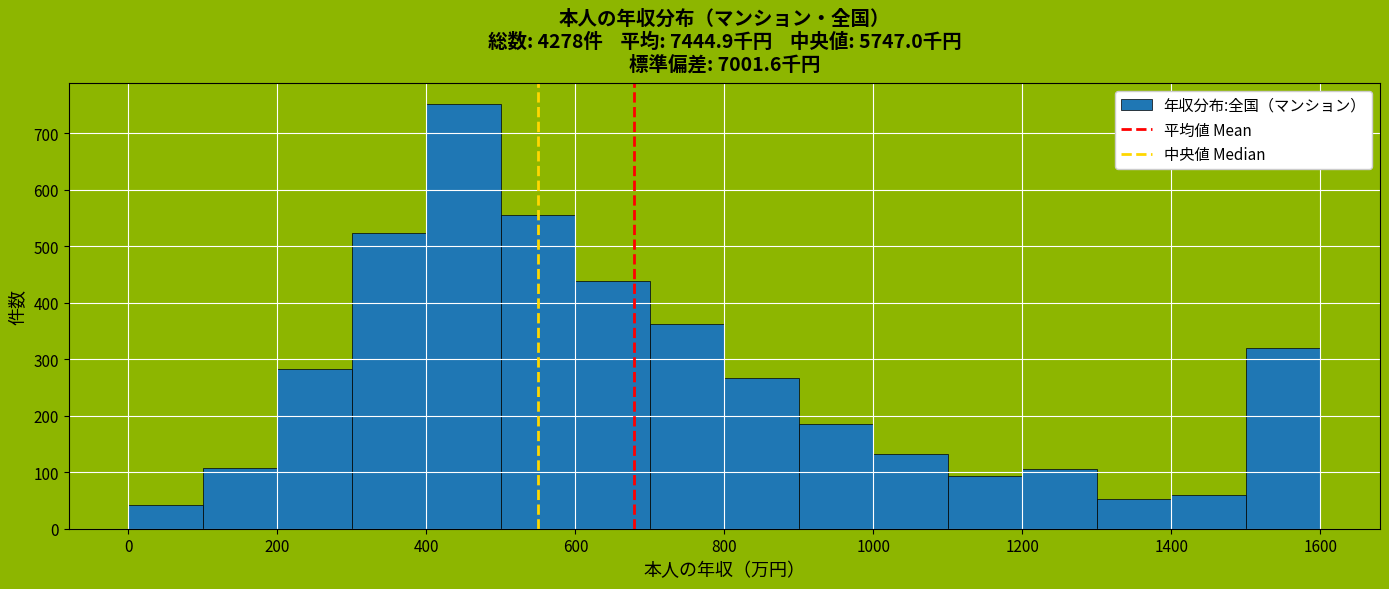

Reading left to right, list every bar in this chart as the range it spans on the x-axis followed by its height. The values are not printed on the chart, so give them approximately, as read against the axis.

0 to 100: 40
100 to 200: 110
200 to 300: 280
300 to 400: 520
400 to 500: 750
500 to 600: 560
600 to 700: 440
700 to 800: 360
800 to 900: 270
900 to 1000: 190
1000 to 1100: 130
1100 to 1200: 90
1200 to 1300: 110
1300 to 1400: 50
1400 to 1500: 60
1500 to 1600: 320